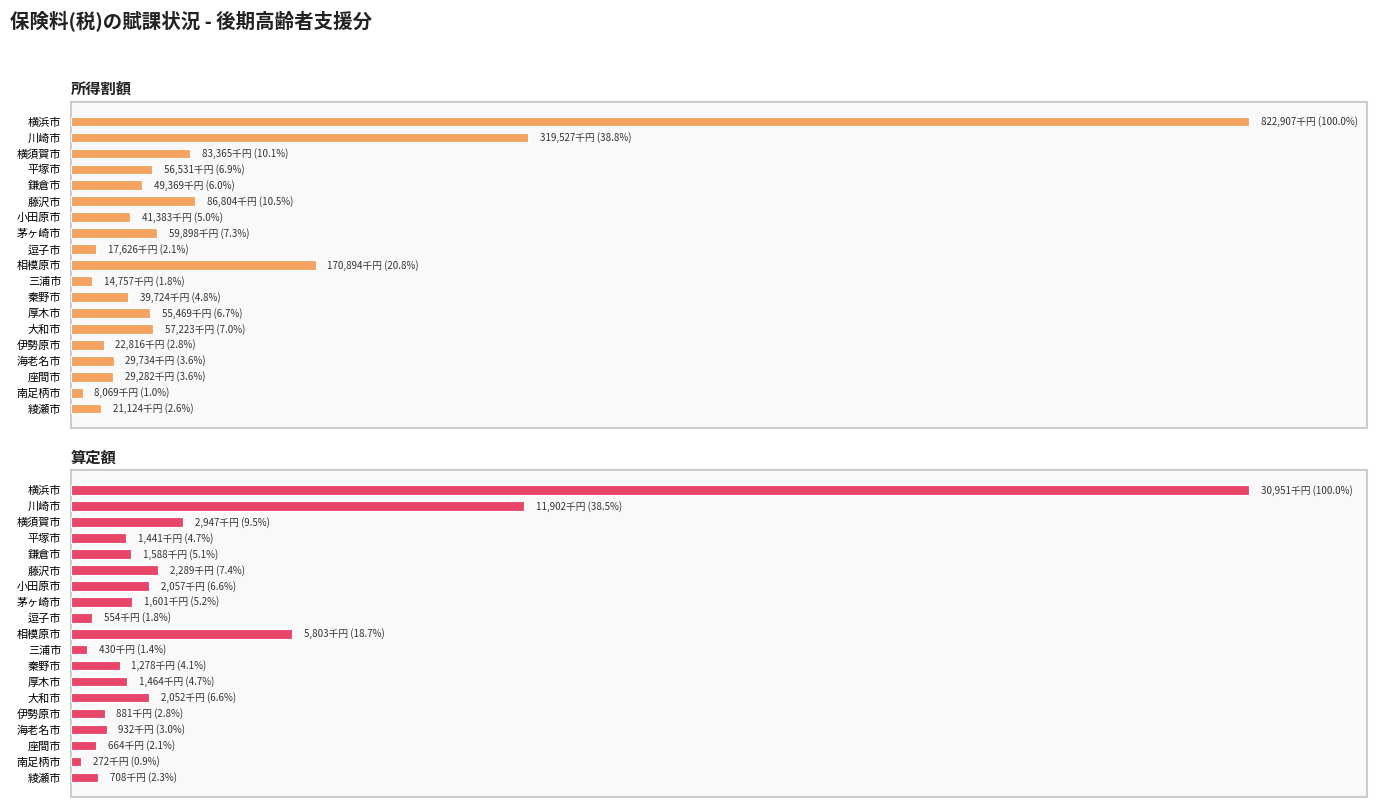

How many groups of bars are there?

19